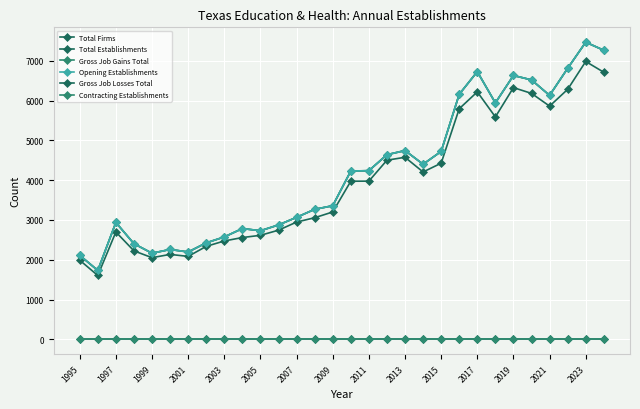

Is this an area chart (filled region under the line)?

No